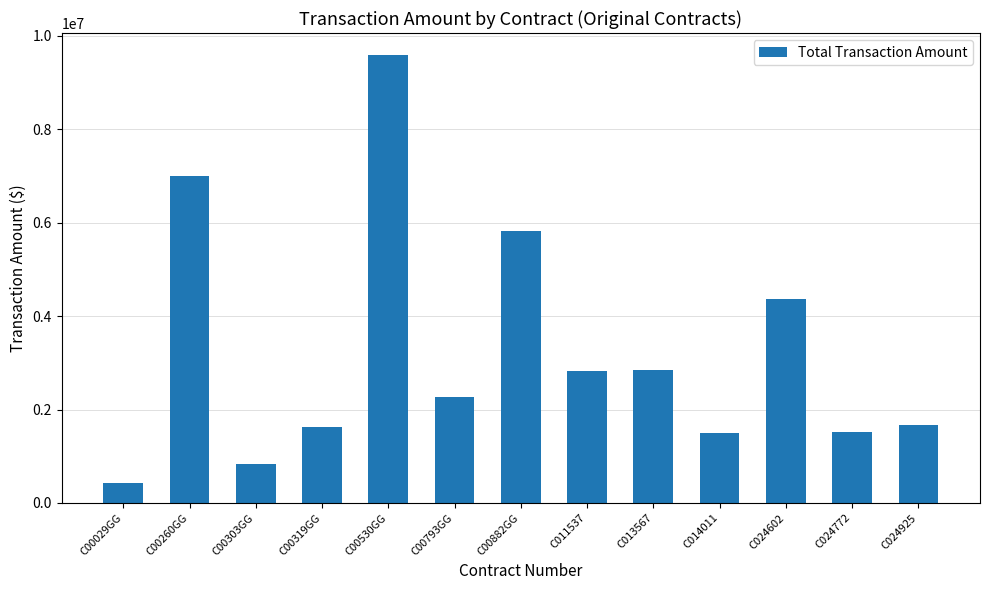

How many distinct data groups are displayed?

1